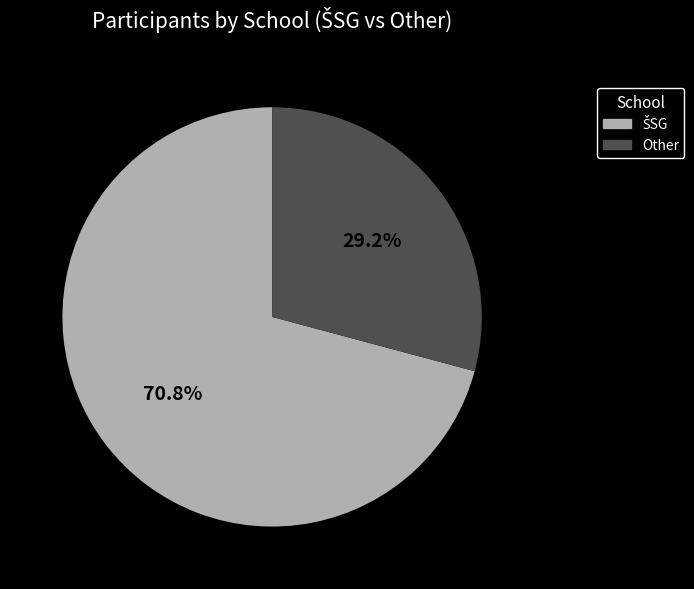

Does Other account for over 50% of the chart?

No